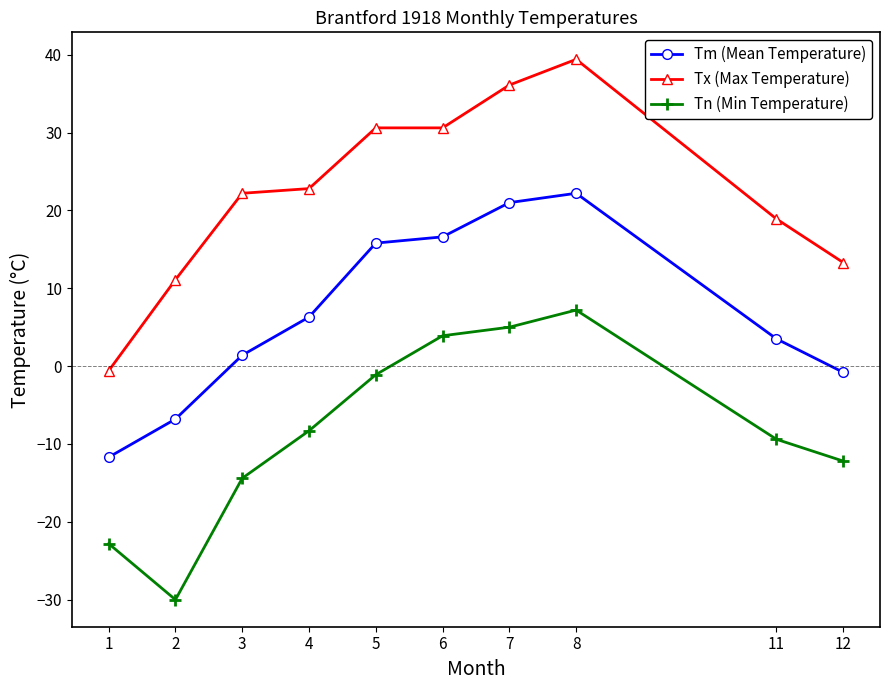

In Tn (Min Temperature), how many points are lower than both neighbors (excluding endpoints)?

1